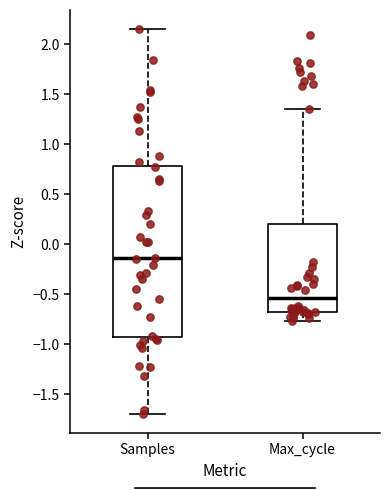

Which box is the tallest, from its lower edge to its upper edge?

Samples